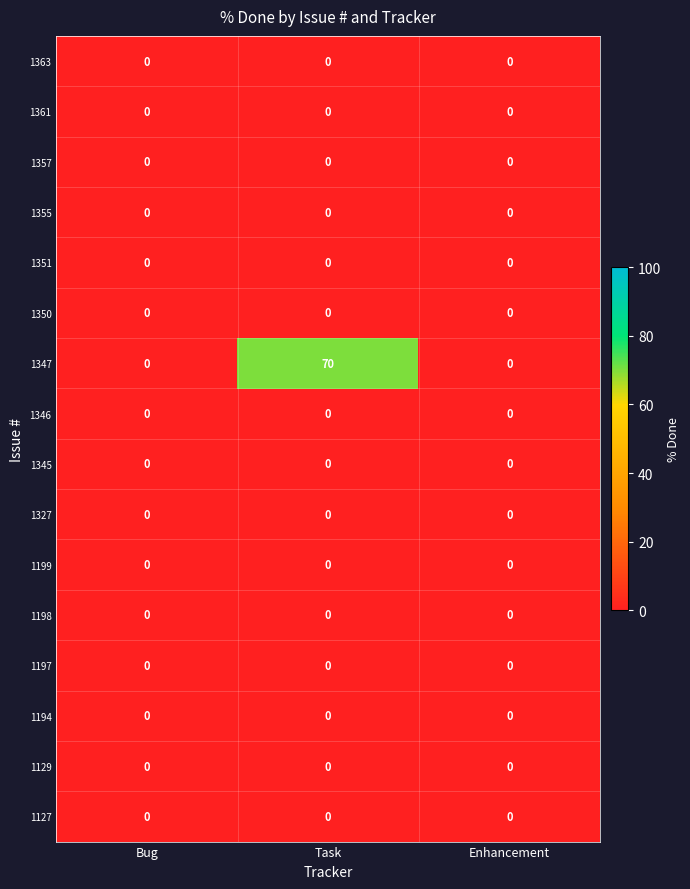

Which series has the largest total across all categories?

1347